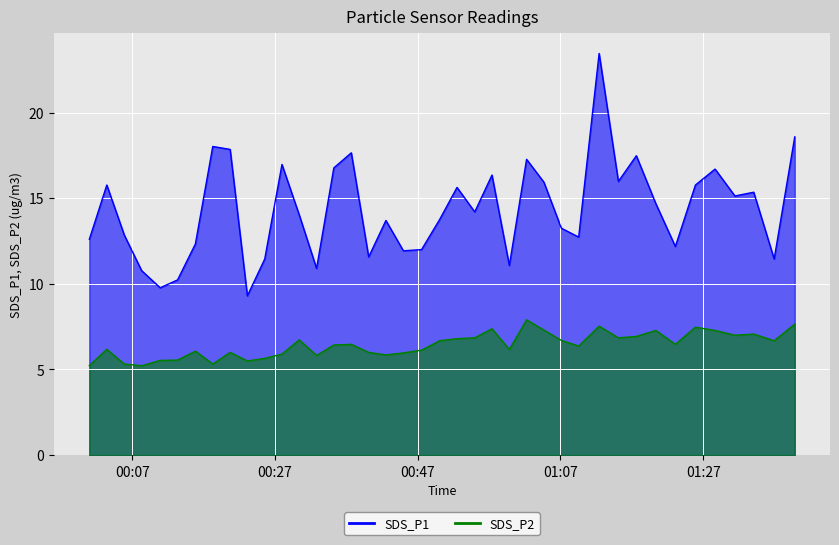

Reading left to right, list all the values displayed in this chart.

SDS_P1: 2022/10/20 00:00:58=12.6	2022/10/20 00:03:25=15.8	2022/10/20 00:05:52=12.8	2022/10/20 00:08:18=10.8	2022/10/20 00:10:54=9.8	2022/10/20 00:13:20=10.2	2022/10/20 00:15:50=12.3	2022/10/20 00:18:16=18.0	2022/10/20 00:20:42=17.9	2022/10/20 00:23:07=9.3	2022/10/20 00:25:33=11.4	2022/10/20 00:27:58=17.0	2022/10/20 00:30:23=14.0	2022/10/20 00:32:49=10.9	2022/10/20 00:35:14=16.8	2022/10/20 00:37:41=17.6	2022/10/20 00:40:07=11.6	2022/10/20 00:42:32=13.7	2022/10/20 00:44:59=11.9	2022/10/20 00:47:32=12.0	2022/10/20 00:50:05=13.8	2022/10/20 00:52:30=15.6	2022/10/20 00:54:59=14.2	2022/10/20 00:57:24=16.4	2022/10/20 00:59:50=11.1	2022/10/20 01:02:15=17.3	2022/10/20 01:04:41=15.9	2022/10/20 01:07:07=13.2	2022/10/20 01:09:33=12.7	2022/10/20 01:12:25=23.4	2022/10/20 01:15:07=16.0	2022/10/20 01:17:38=17.5	2022/10/20 01:20:22=14.7	2022/10/20 01:23:06=12.2	2022/10/20 01:25:55=15.8	2022/10/20 01:28:40=16.7	2022/10/20 01:31:27=15.1	2022/10/20 01:34:05=15.3	2022/10/20 01:36:57=11.4	2022/10/20 01:39:50=18.6
SDS_P2: 2022/10/20 00:00:58=5.2	2022/10/20 00:03:25=6.2	2022/10/20 00:05:52=5.3	2022/10/20 00:08:18=5.2	2022/10/20 00:10:54=5.5	2022/10/20 00:13:20=5.5	2022/10/20 00:15:50=6.1	2022/10/20 00:18:16=5.3	2022/10/20 00:20:42=6.0	2022/10/20 00:23:07=5.5	2022/10/20 00:25:33=5.7	2022/10/20 00:27:58=5.9	2022/10/20 00:30:23=6.7	2022/10/20 00:32:49=5.8	2022/10/20 00:35:14=6.4	2022/10/20 00:37:41=6.5	2022/10/20 00:40:07=6.0	2022/10/20 00:42:32=5.8	2022/10/20 00:44:59=6.0	2022/10/20 00:47:32=6.1	2022/10/20 00:50:05=6.7	2022/10/20 00:52:30=6.8	2022/10/20 00:54:59=6.8	2022/10/20 00:57:24=7.4	2022/10/20 00:59:50=6.2	2022/10/20 01:02:15=7.9	2022/10/20 01:04:41=7.3	2022/10/20 01:07:07=6.7	2022/10/20 01:09:33=6.4	2022/10/20 01:12:25=7.5	2022/10/20 01:15:07=6.8	2022/10/20 01:17:38=6.9	2022/10/20 01:20:22=7.3	2022/10/20 01:23:06=6.5	2022/10/20 01:25:55=7.5	2022/10/20 01:28:40=7.3	2022/10/20 01:31:27=7.0	2022/10/20 01:34:05=7.1	2022/10/20 01:36:57=6.7	2022/10/20 01:39:50=7.7